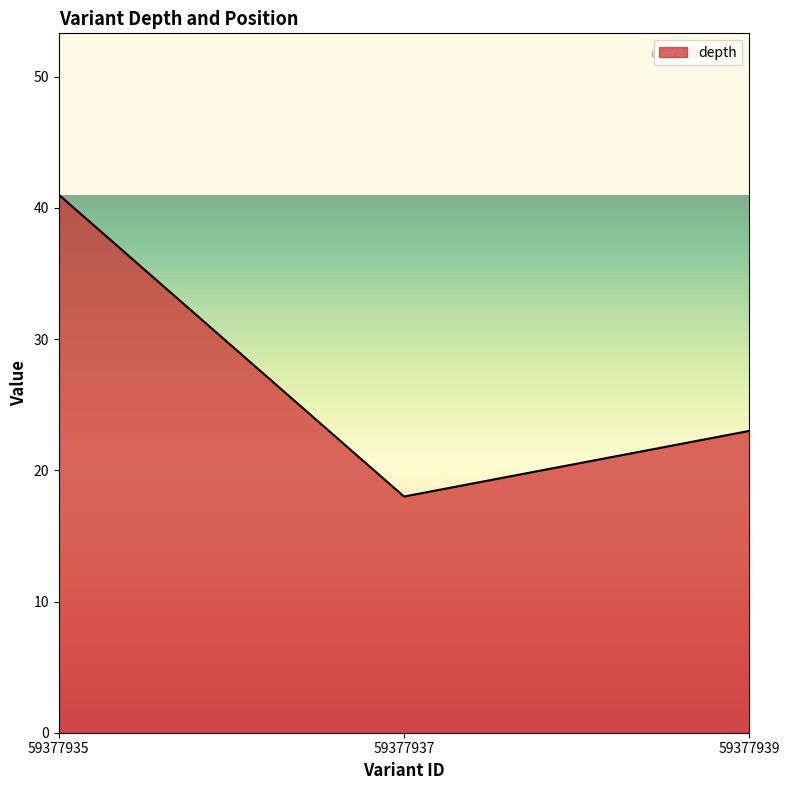

Reading left to right, list all the values displayed in this chart.

41	18	23